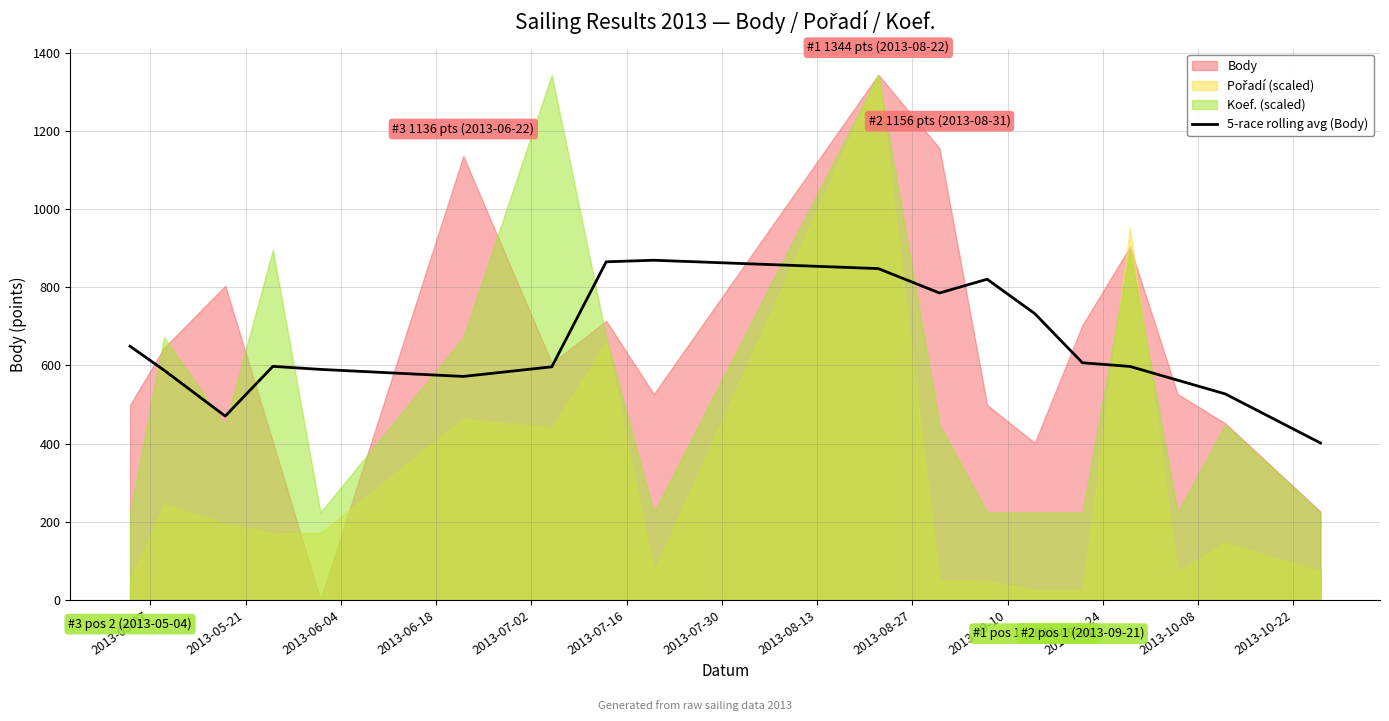

What is the lowest value of the 5-race rolling avg (Body) series?

401.7